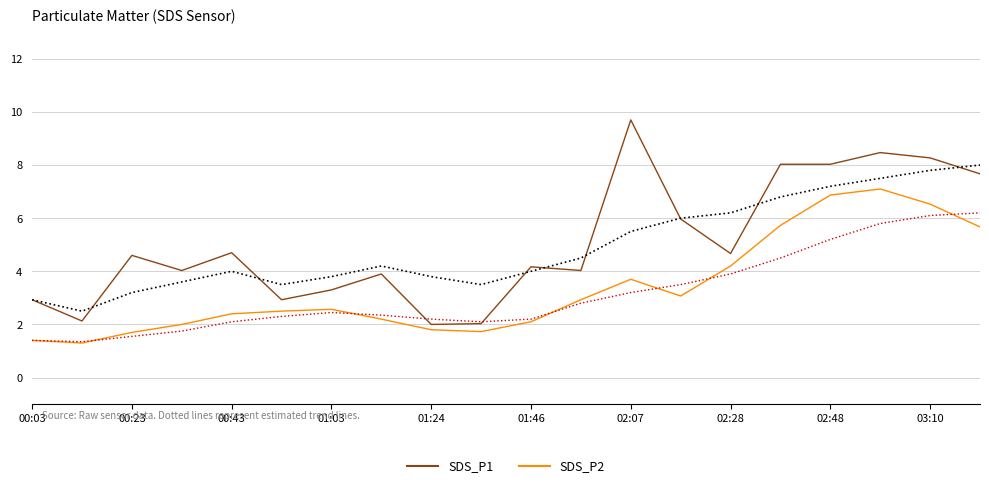

The value of SDS_P1 at 15 is 4.2. True or false?

False